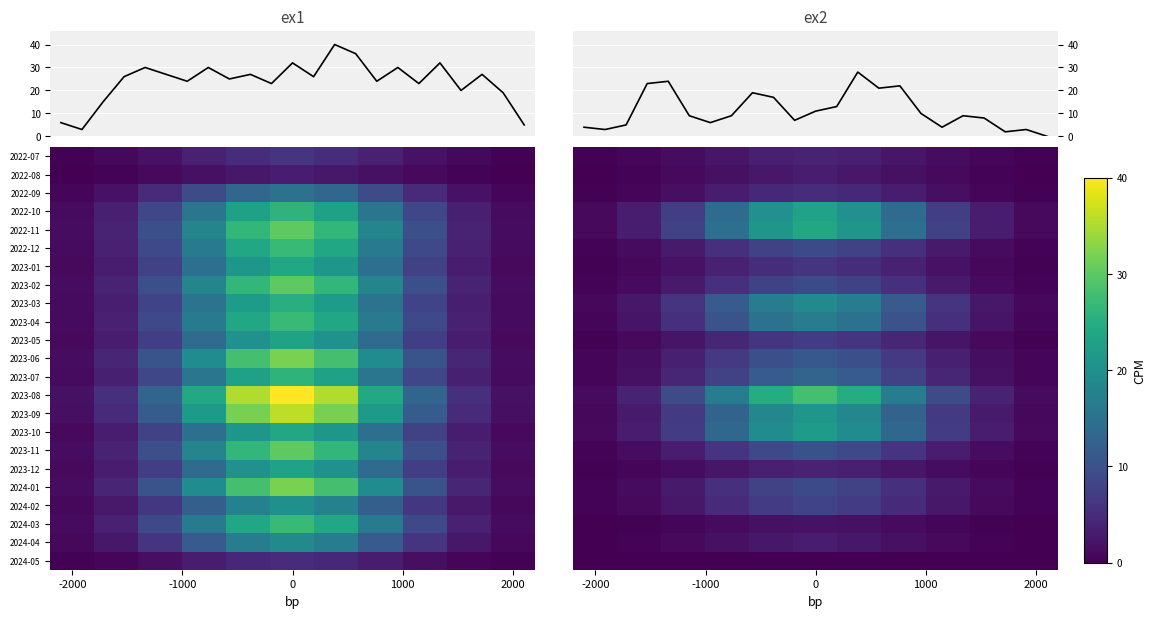

What is the difference between the second highest and minimum values in the monthly_visit series?

33